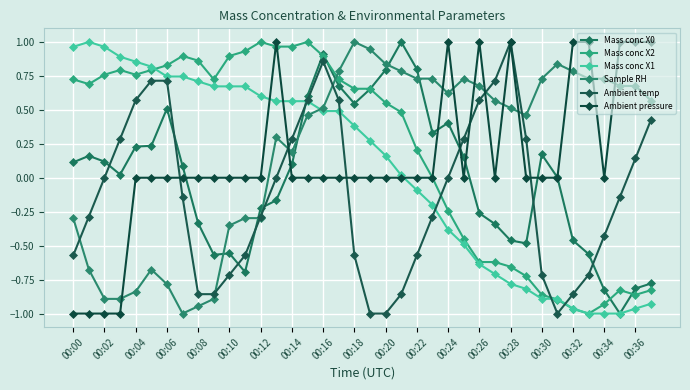

How many values in Sample RH are below zero?

13